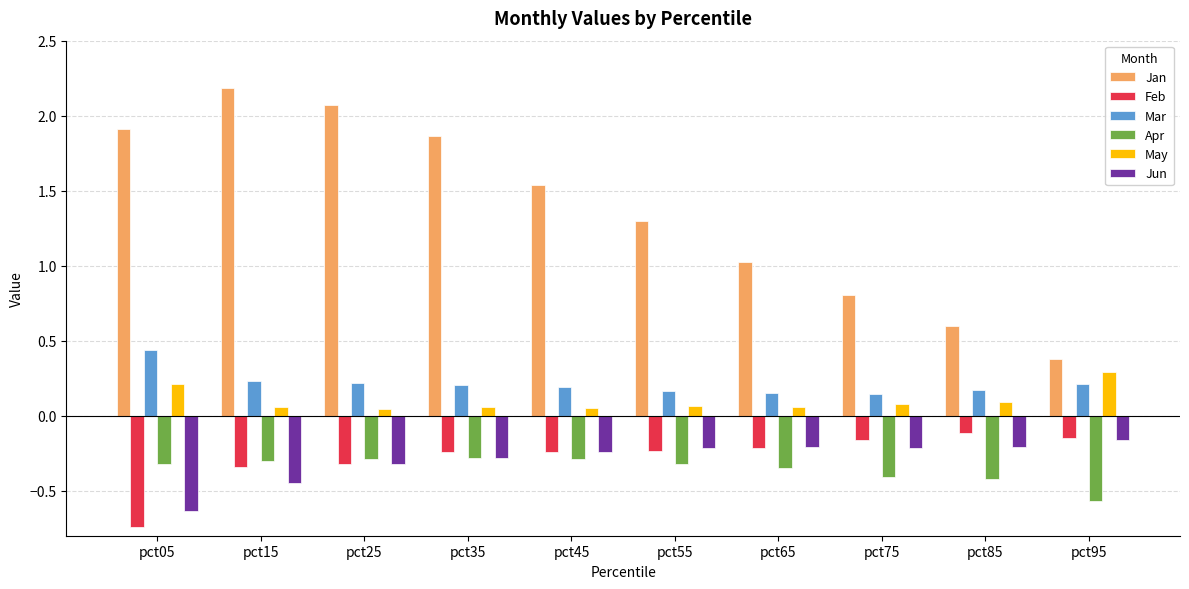

Is it true that Jun equals -0.4 at pct05?

False